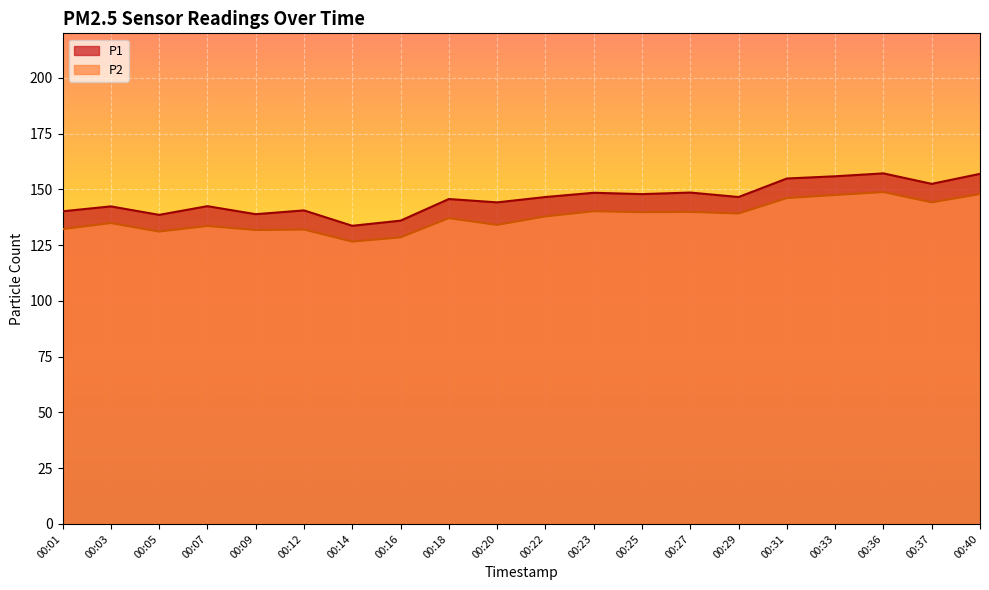

The P2 series shows 233.1 at 00:36. True or false?

False